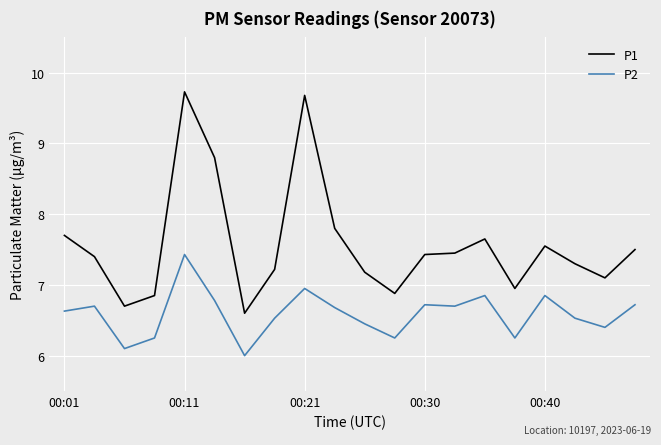

True or false: P1 and P2 intersect in this chart.

False